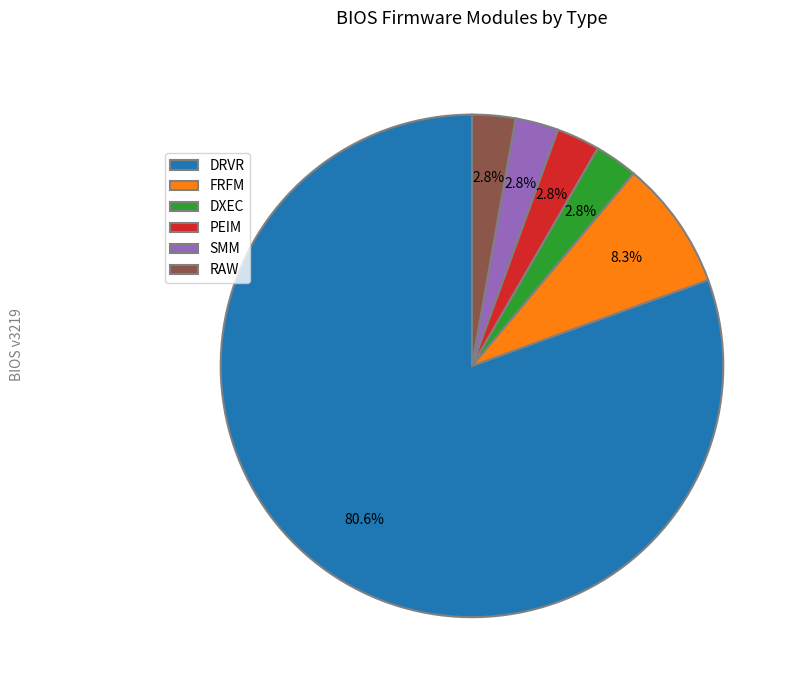

What is the largest slice in the pie chart?

DRVR